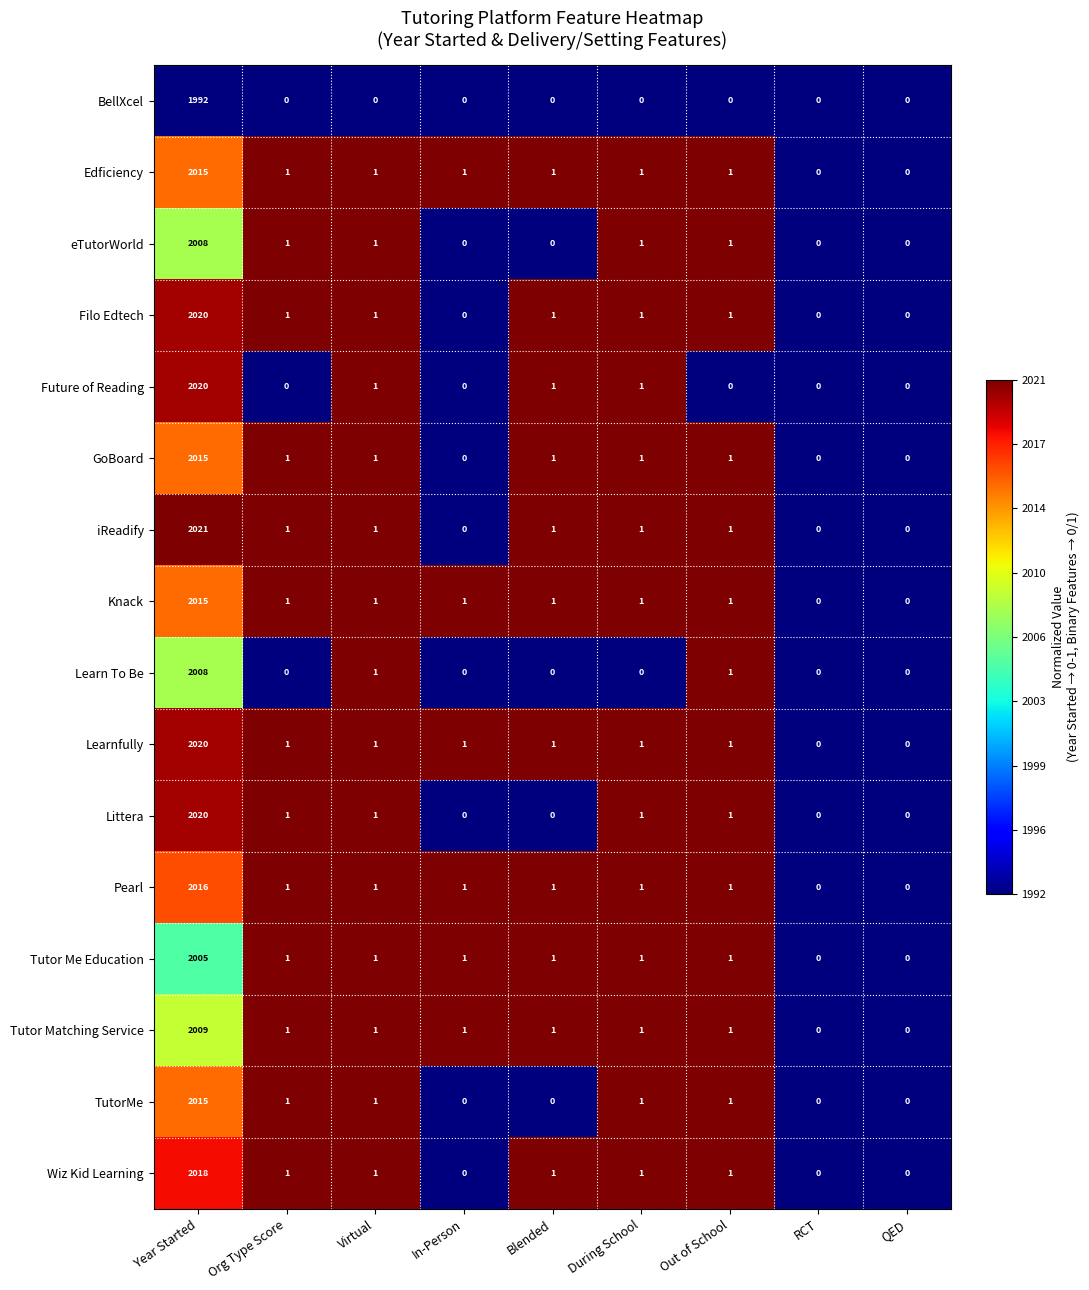

At which label does iReadify first exceed 1?

Year Started